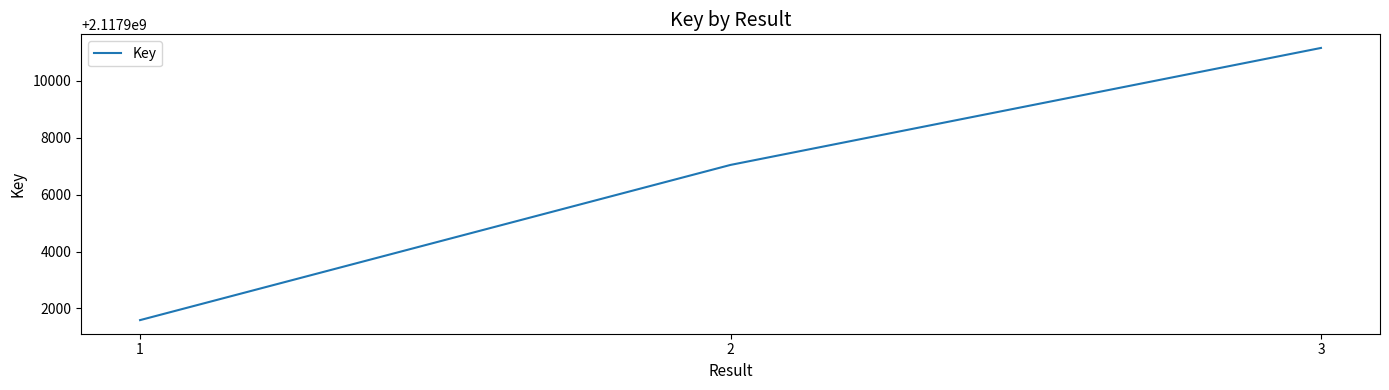

Count the values in the range 2117901590 to 2117911153.

3